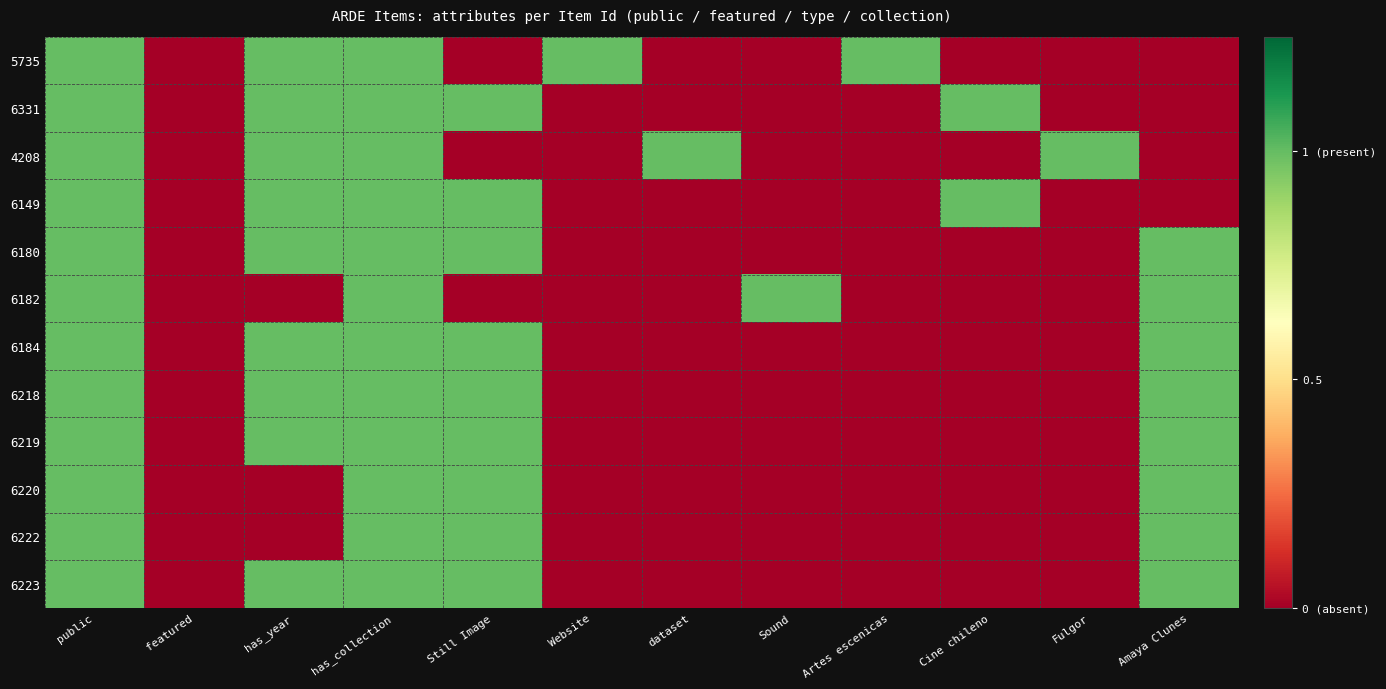

Between has_collection and Fulgor, which series saw the biggest shift?

5735